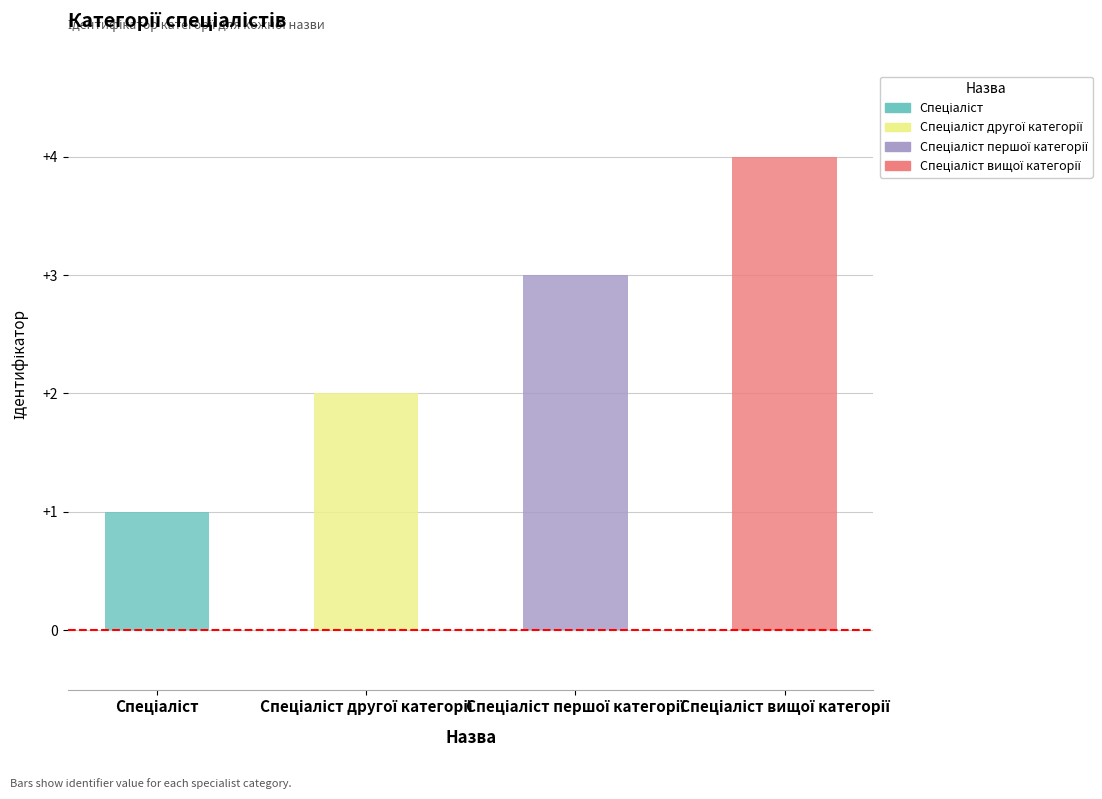

What is the sum of all values?

10